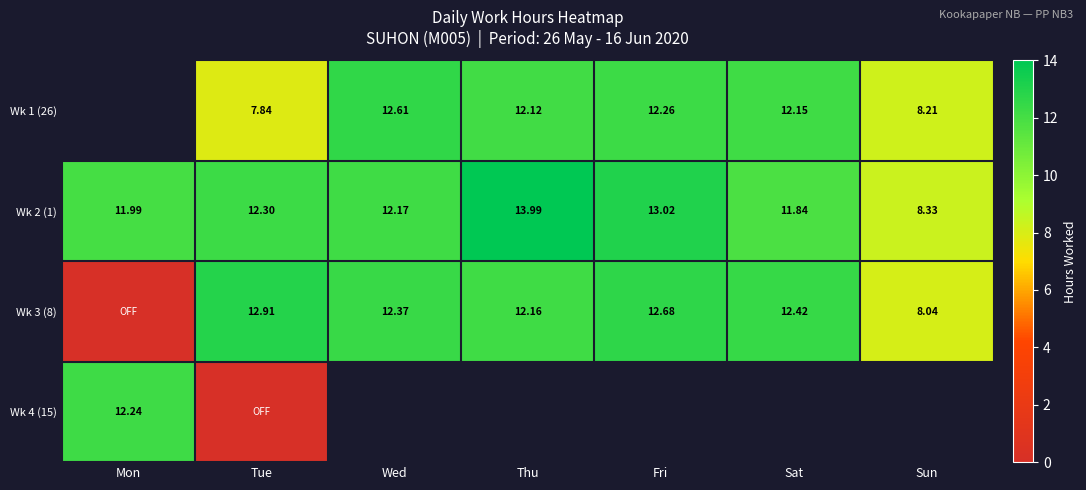

The value of Wk 2 (1) at Tue is 5.2. True or false?

False